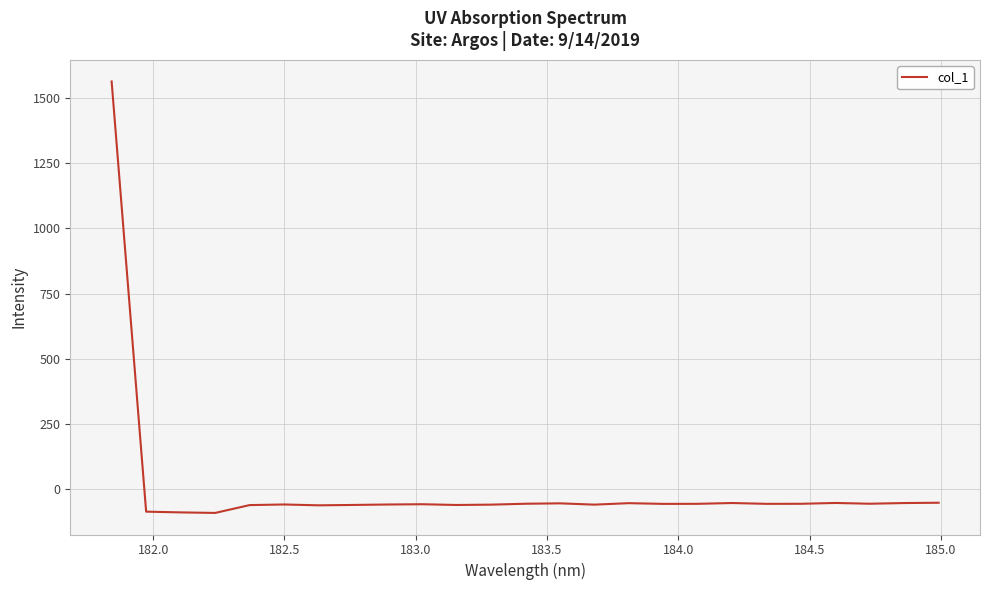

How many interior local peaks (higher than both neighbors) does the data have?

6